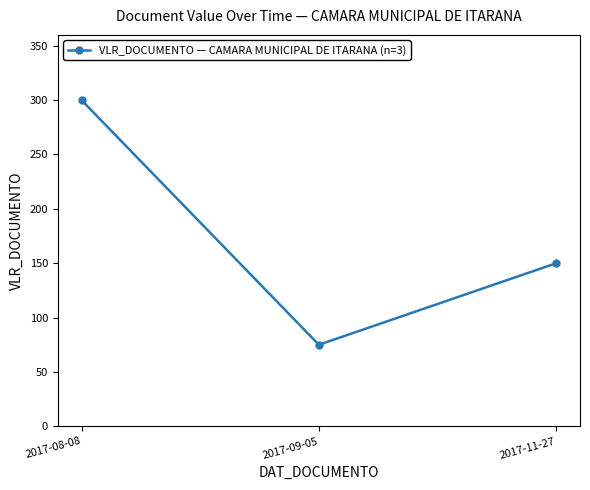

True or false: the data shows 150 at 2017-11-27.

True